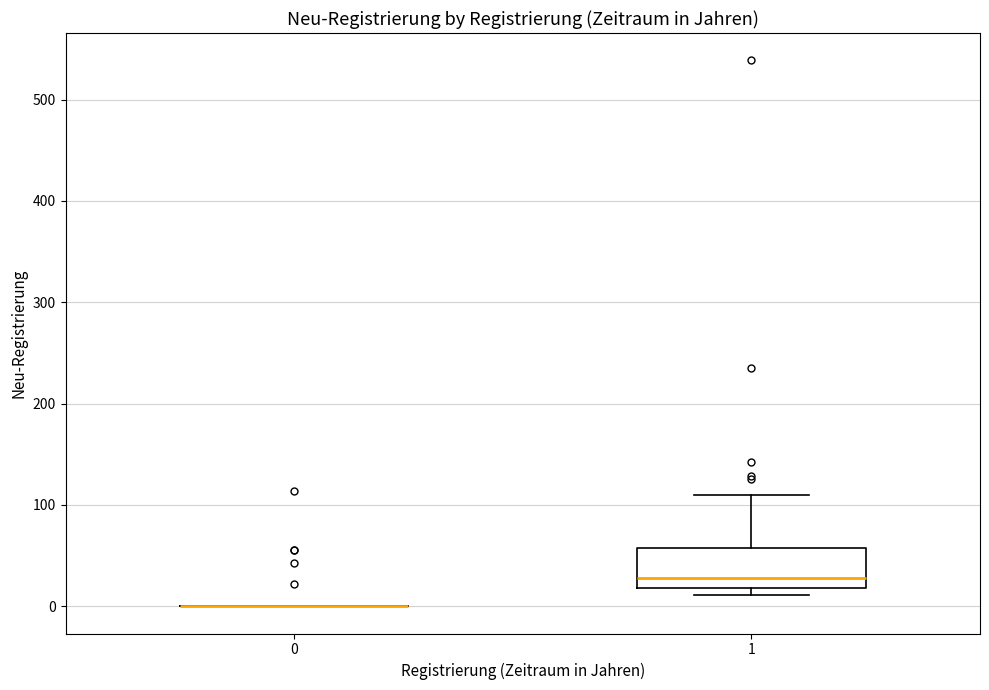

Reading left to right, transcribe this box plot: for each box, give where its median line is, the range the box spans, and where its two whiskers end, as read against the y-axis. The values are not printed on the chart, so give them approximately, as read against the axis.

0: box collapsed to a line at 0, whiskers 0 to 0
1: median 30, box 20 to 60, whiskers 10 to 110